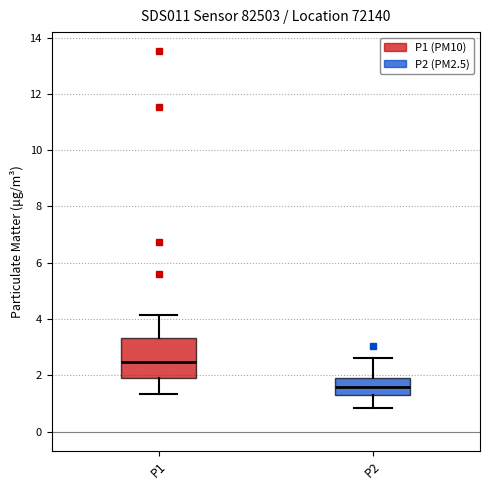

Where is the lower edge of the box for P1 on the y-axis? The values are not printed on the chart, so give them approximately, as read against the axis.

2.0